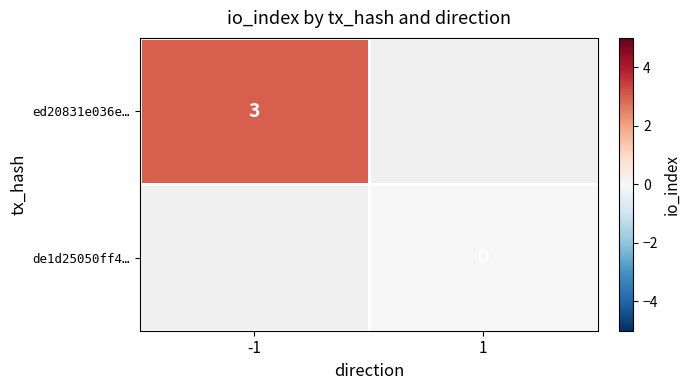

Rank the series by their average value, from lowest to highest.

ed20831e036e…, de1d25050ff4…